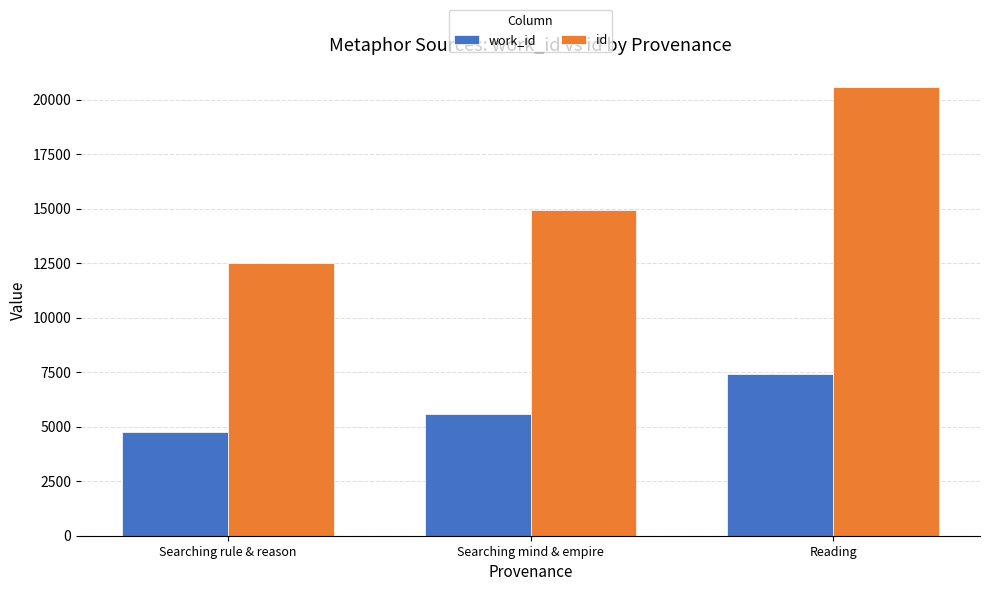

What is the total value across all series at Searching mind & empire?

20562